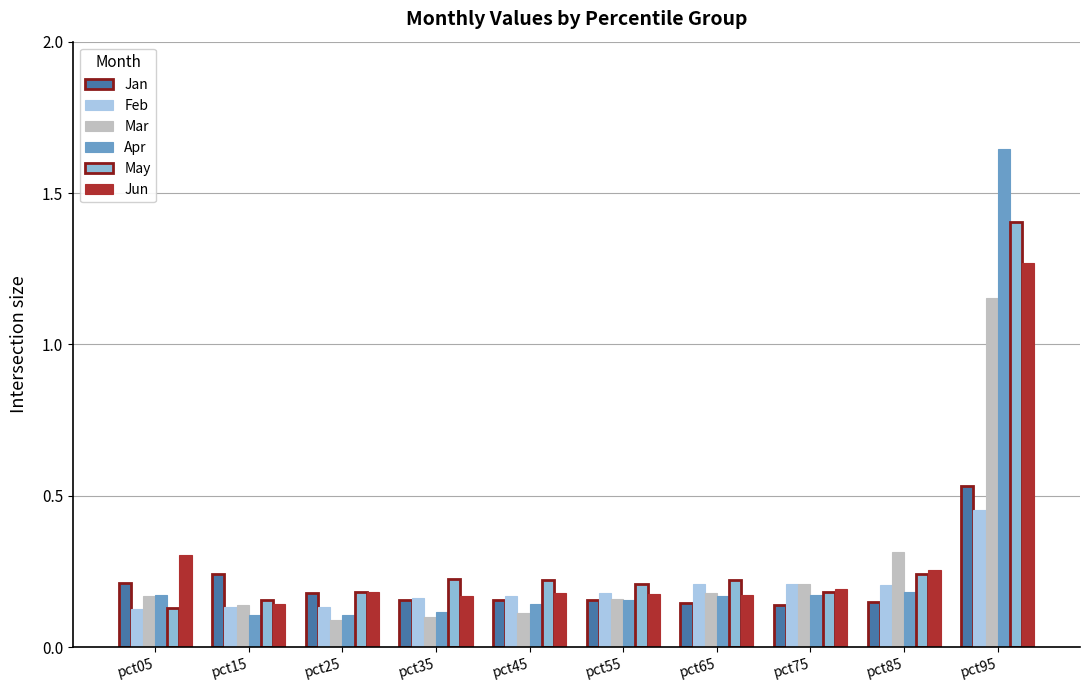

Reading left to right, what are all the values shown in this chart?

Jan: pct05=0.2	pct15=0.2	pct25=0.2	pct35=0.2	pct45=0.2	pct55=0.2	pct65=0.1	pct75=0.1	pct85=0.1	pct95=0.5
Feb: pct05=0.1	pct15=0.1	pct25=0.1	pct35=0.2	pct45=0.2	pct55=0.2	pct65=0.2	pct75=0.2	pct85=0.2	pct95=0.5
Mar: pct05=0.2	pct15=0.1	pct25=0.1	pct35=0.1	pct45=0.1	pct55=0.2	pct65=0.2	pct75=0.2	pct85=0.3	pct95=1.2
Apr: pct05=0.2	pct15=0.1	pct25=0.1	pct35=0.1	pct45=0.1	pct55=0.2	pct65=0.2	pct75=0.2	pct85=0.2	pct95=1.6
May: pct05=0.1	pct15=0.2	pct25=0.2	pct35=0.2	pct45=0.2	pct55=0.2	pct65=0.2	pct75=0.2	pct85=0.2	pct95=1.4
Jun: pct05=0.3	pct15=0.1	pct25=0.2	pct35=0.2	pct45=0.2	pct55=0.2	pct65=0.2	pct75=0.2	pct85=0.3	pct95=1.3